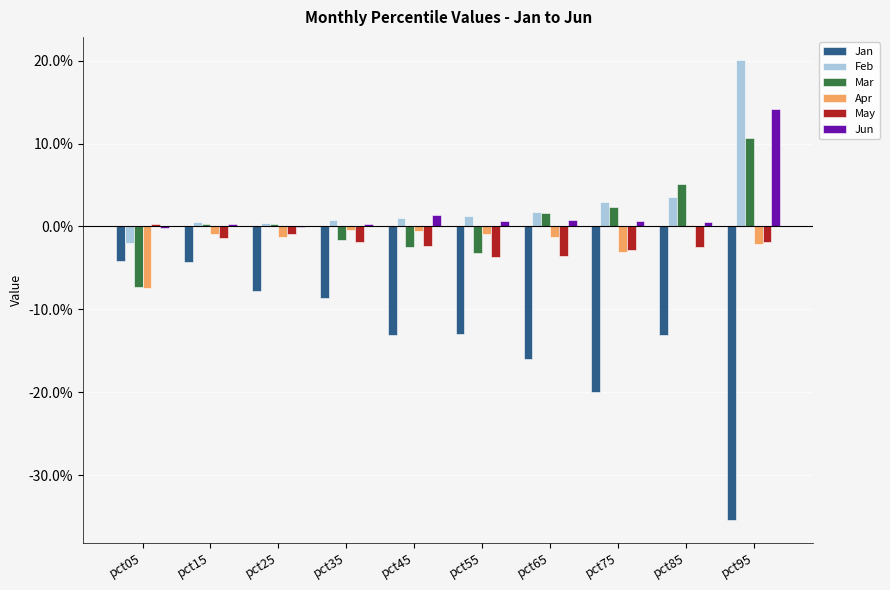

Reading right to left, what are all the values shown in this chart?

Jan: pct95=-0.4	pct85=-0.1	pct75=-0.2	pct65=-0.2	pct55=-0.1	pct45=-0.1	pct35=-0.1	pct25=-0.1	pct15=-0.0	pct05=-0.0
Feb: pct95=0.2	pct85=0.0	pct75=0.0	pct65=0.0	pct55=0.0	pct45=0.0	pct35=0.0	pct25=0.0	pct15=0.0	pct05=-0.0
Mar: pct95=0.1	pct85=0.1	pct75=0.0	pct65=0.0	pct55=-0.0	pct45=-0.0	pct35=-0.0	pct25=0.0	pct15=0.0	pct05=-0.1
Apr: pct95=-0.0	pct85=0.0	pct75=-0.0	pct65=-0.0	pct55=-0.0	pct45=-0.0	pct35=-0.0	pct25=-0.0	pct15=-0.0	pct05=-0.1
May: pct95=-0.0	pct85=-0.0	pct75=-0.0	pct65=-0.0	pct55=-0.0	pct45=-0.0	pct35=-0.0	pct25=-0.0	pct15=-0.0	pct05=0.0
Jun: pct95=0.1	pct85=0.0	pct75=0.0	pct65=0.0	pct55=0.0	pct45=0.0	pct35=0.0	pct25=-0.0	pct15=0.0	pct05=-0.0